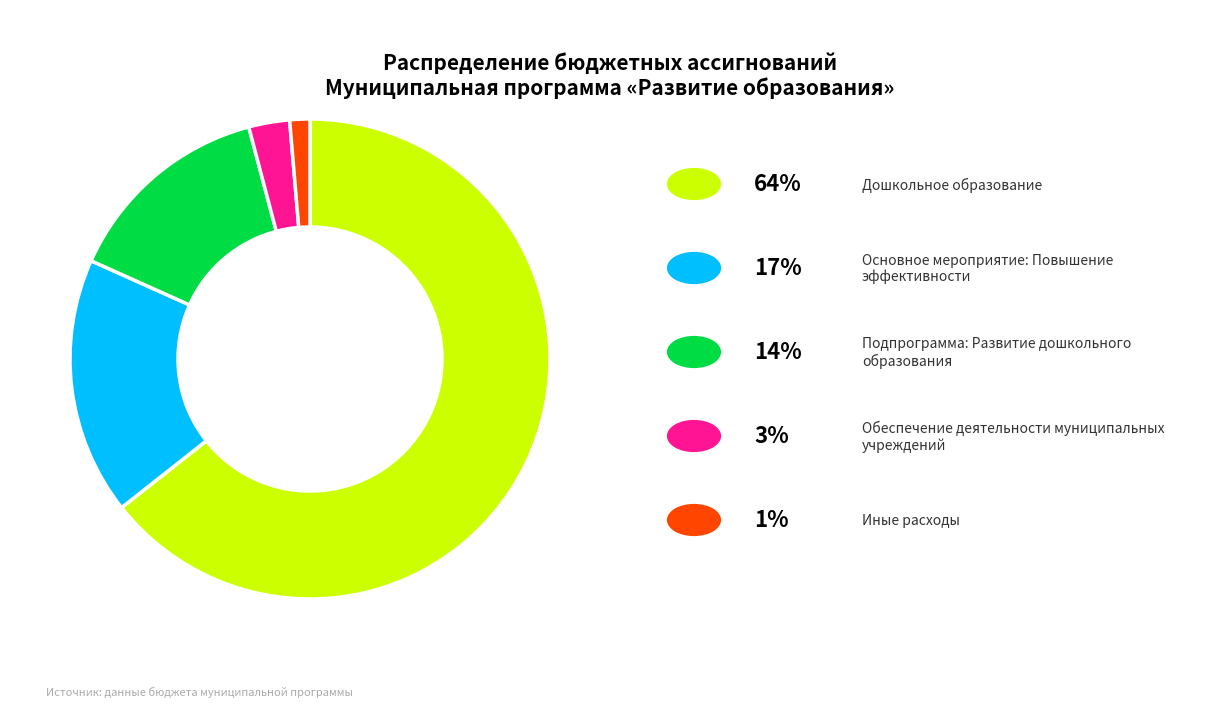

Is there a majority slice in this chart?

Yes